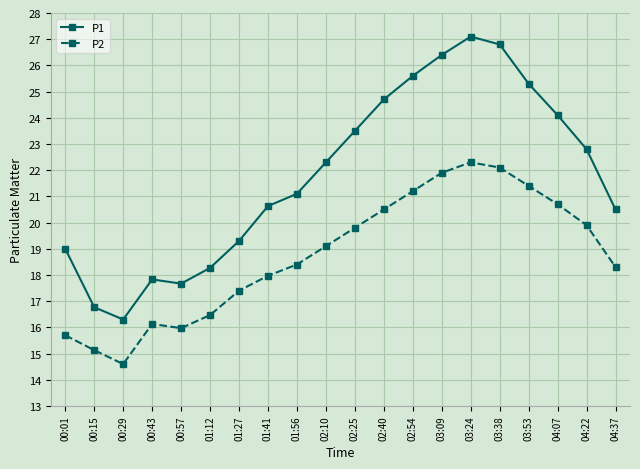

How many data points in P2 are above 19?

10